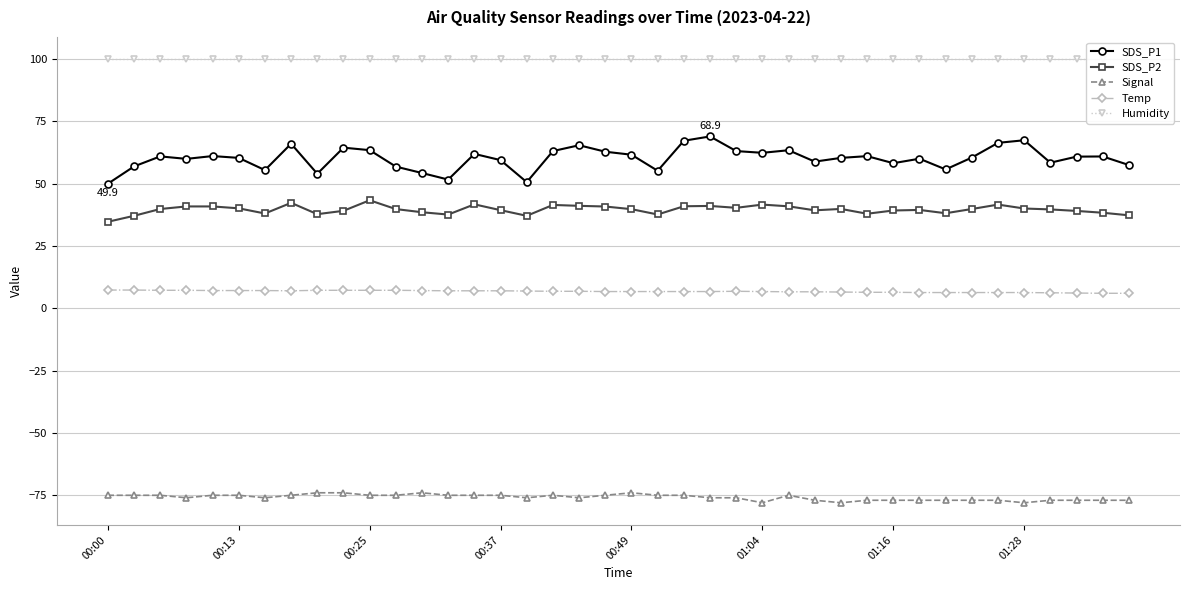

What is the smallest value displayed?

-78.0